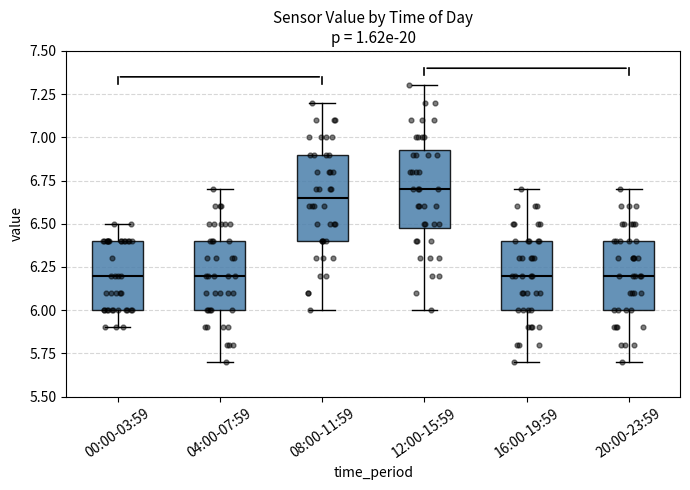

Where does the median line of the box for 12:00-15:59 sit on the y-axis? The values are not printed on the chart, so give them approximately, as read against the axis.

6.70